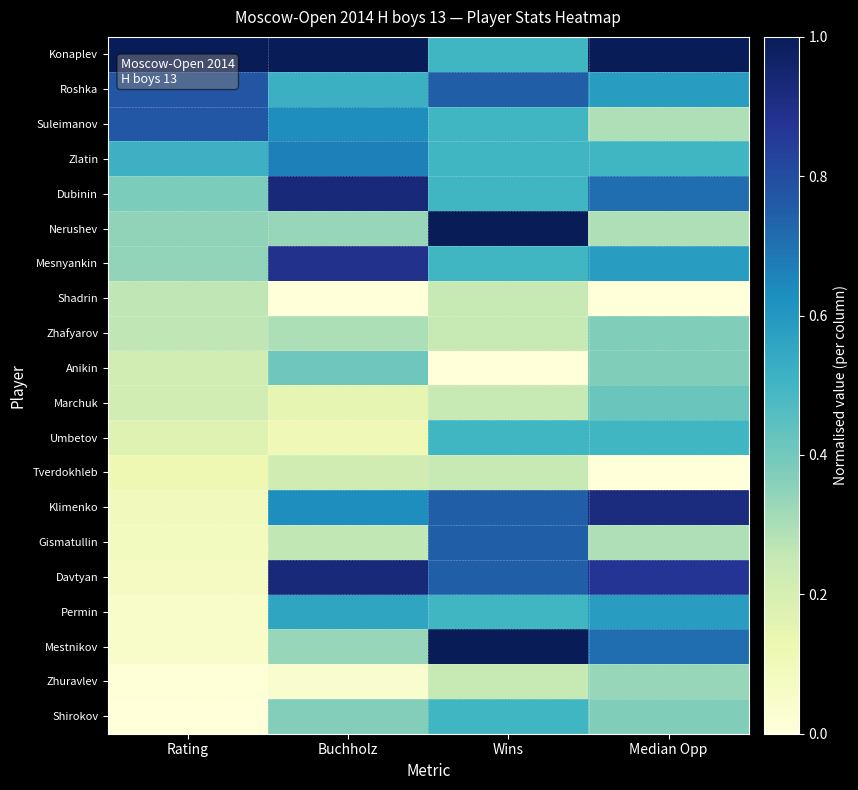

Rank the series at Buchholz from highest to lowest value.

Konaplev, Dubinin, Davtyan, Mesnyankin, Zlatin, Suleimanov, Klimenko, Permin, Roshka, Anikin, Shirokov, Nerushev, Mestnikov, Zhafyarov, Gismatullin, Tverdokhleb, Marchuk, Umbetov, Zhuravlev, Shadrin